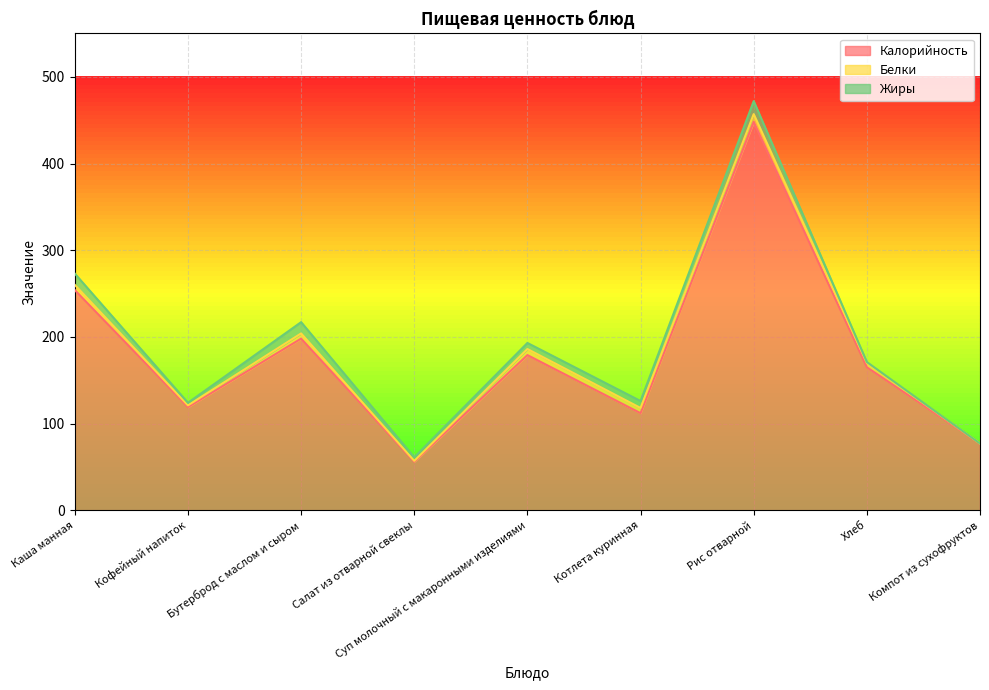

What is the maximum value for Калорийность?

448